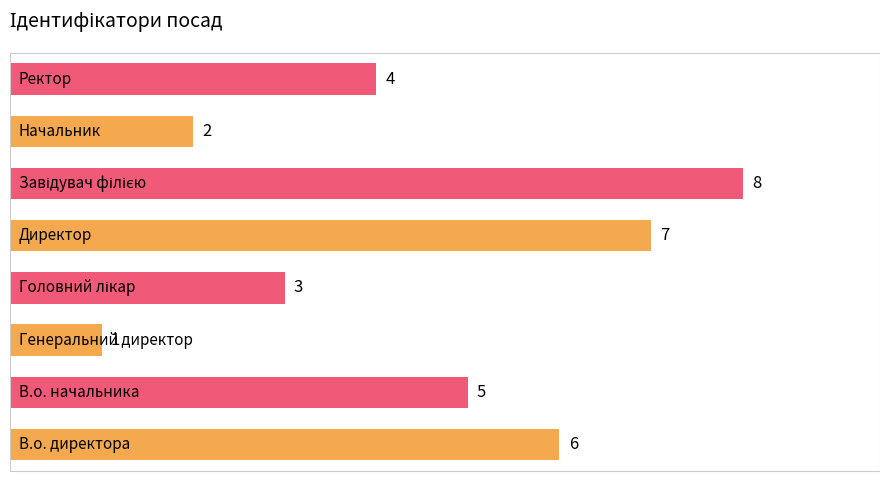

How many values are between 3 and 7?

5